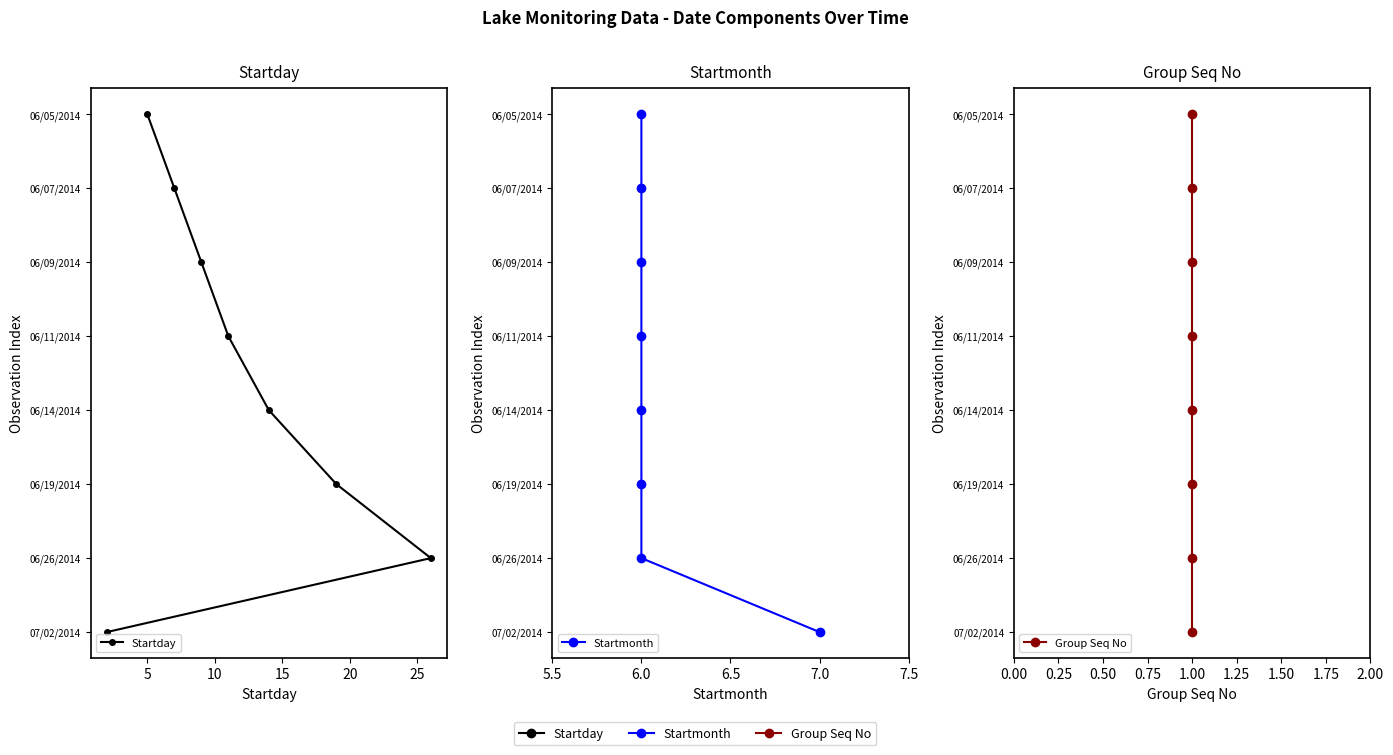

The Startmonth series shows 4 at 6.0. True or false?

False